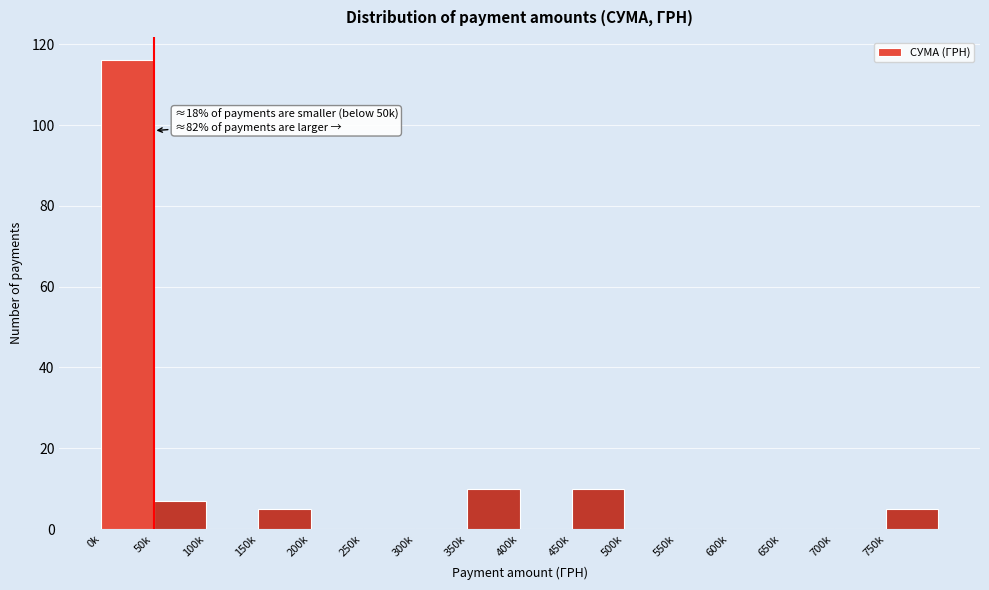

Reading left to right, transcribe all the data shown in this chart.

0k=116	50k=7	100k=0	150k=5	200k=0	250k=0	300k=0	350k=10	400k=0	450k=10	500k=0	550k=0	600k=0	650k=0	700k=0	750k=5